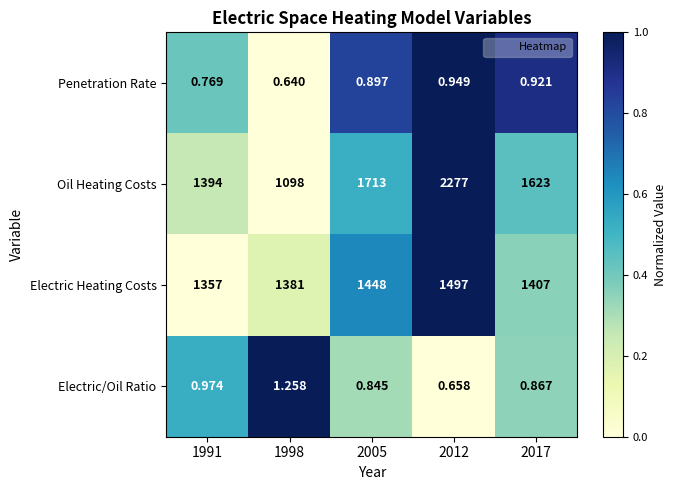

Which series has the widest spread of values?

Oil Heating Costs